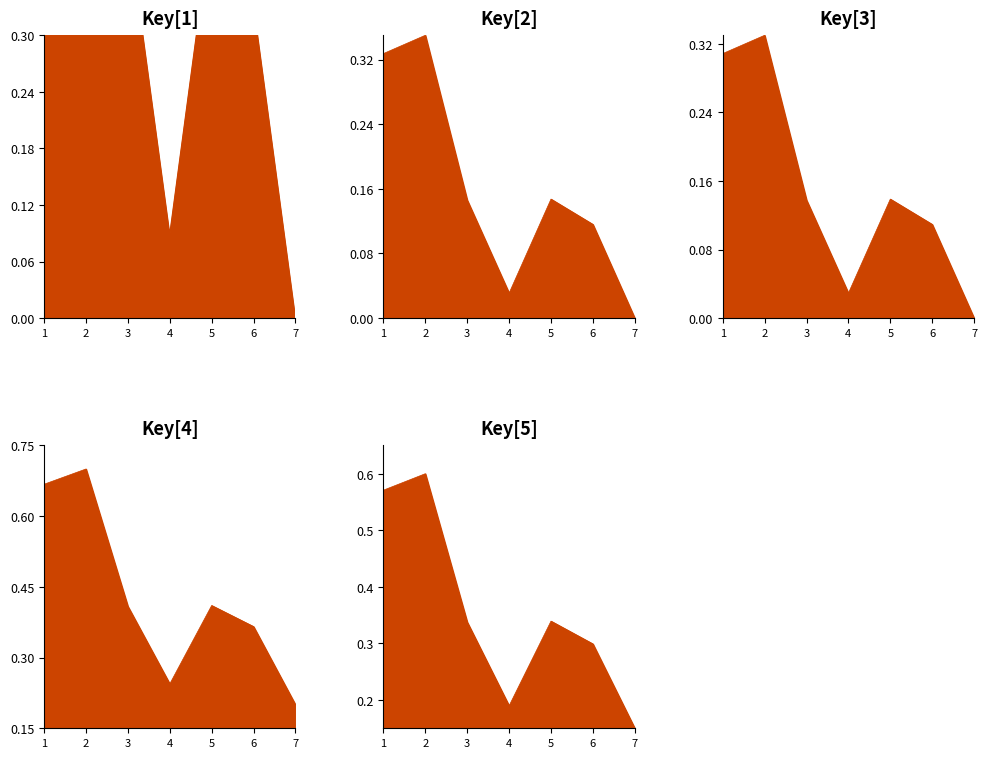

Which category has the highest value across all series?

2